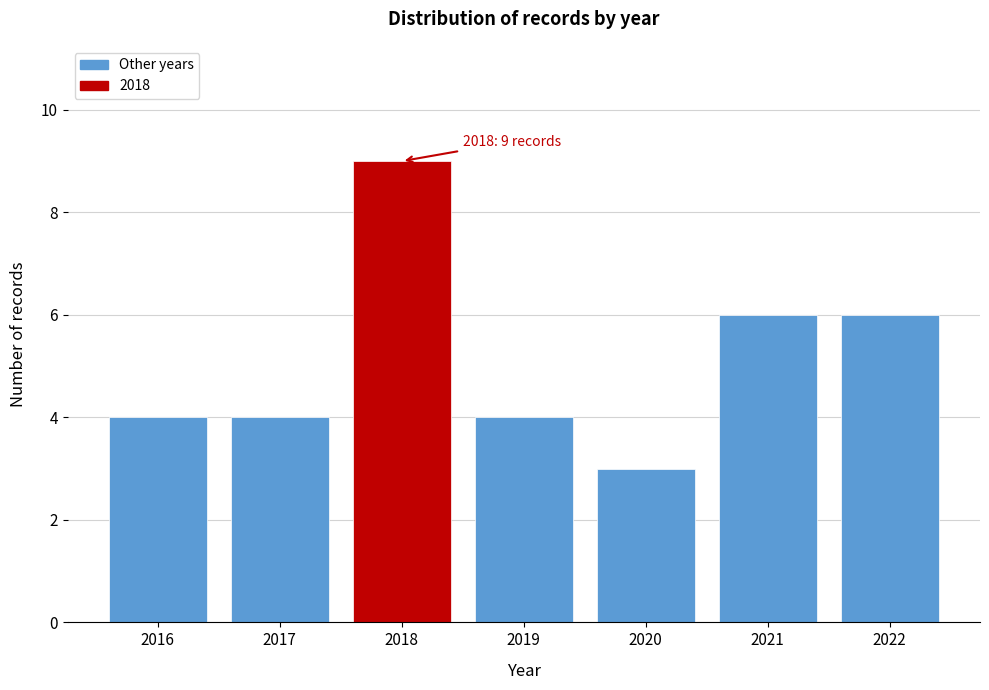

Over which range of the x-axis is the bar tallest?

2017.5 to 2018.5